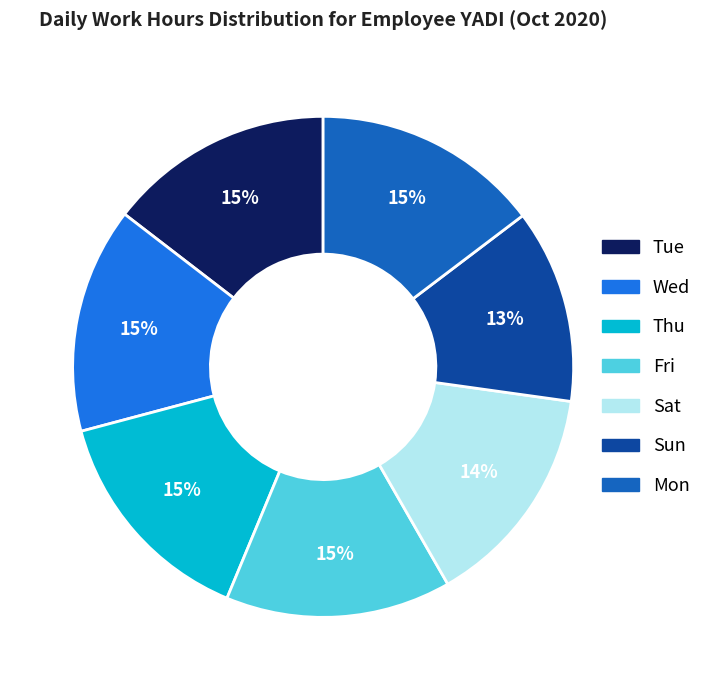

Which category has the smallest portion of the pie?

Sun